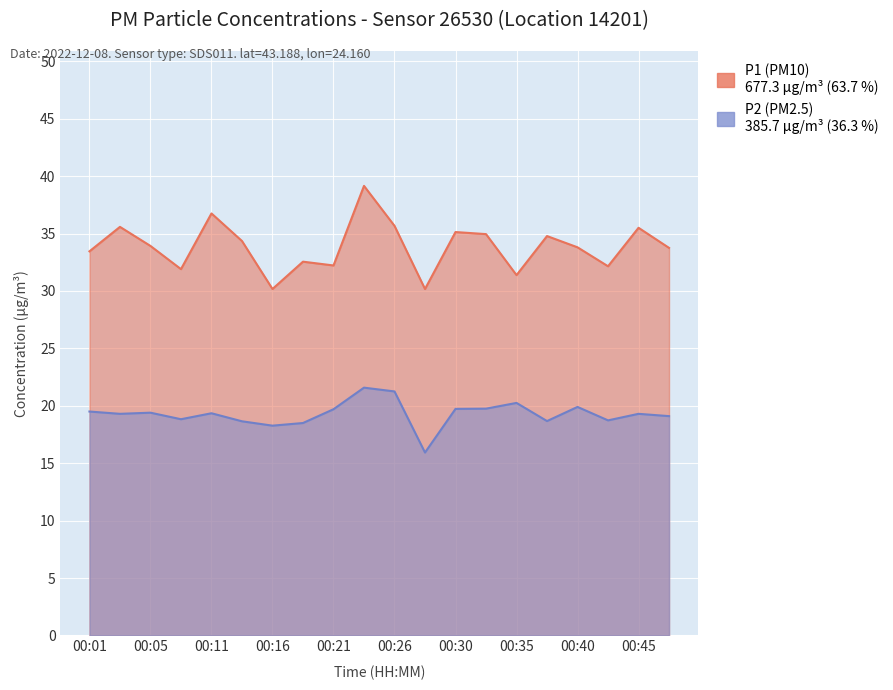

What is the difference between the maximum and minimum values in the P2 series?

5.6